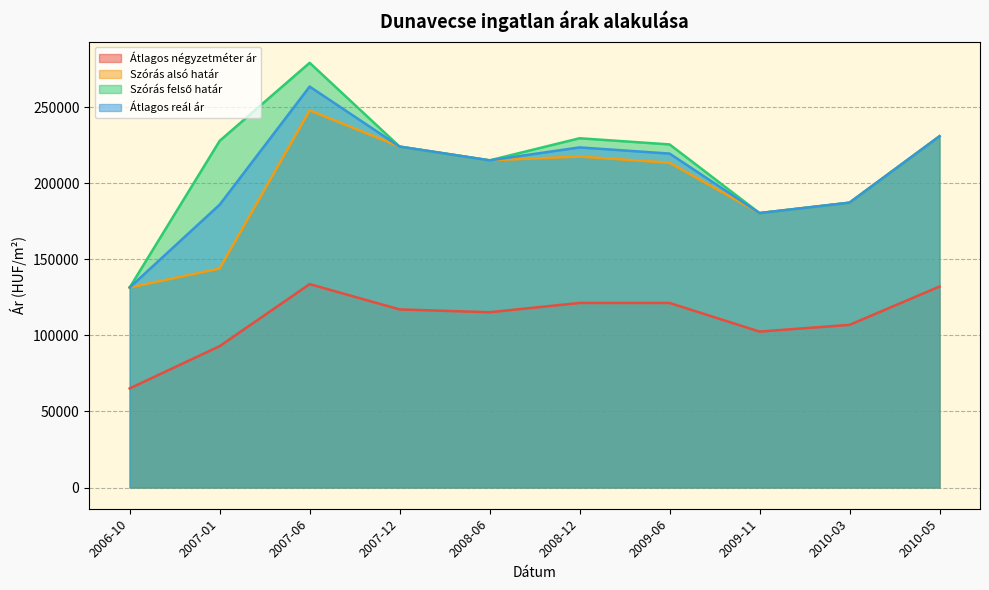

True or false: Átlagos négyzetméter ár has more than 0 interior local peaks.

True